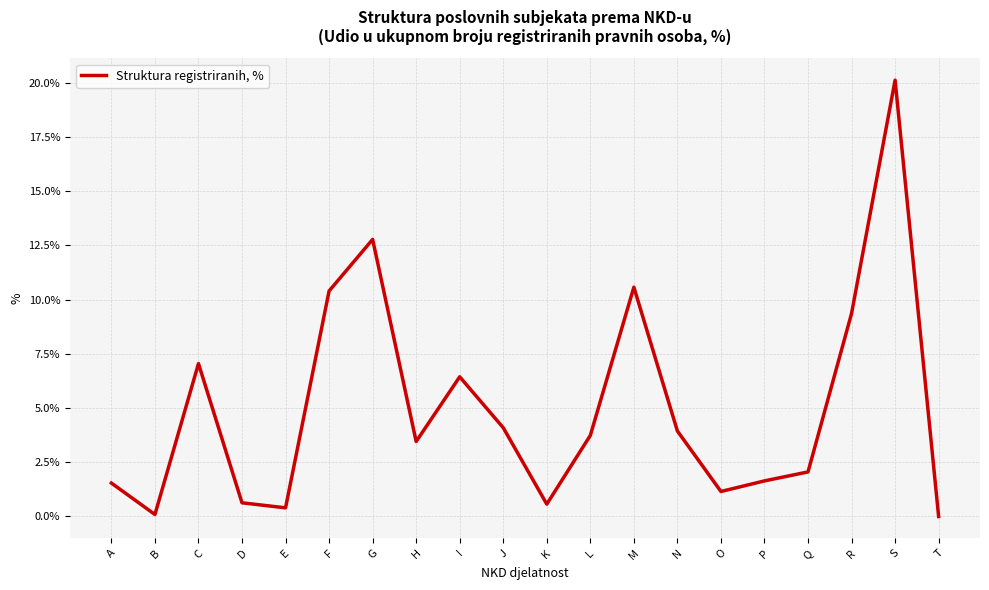

True or false: the data shows 7.0 at C.

True